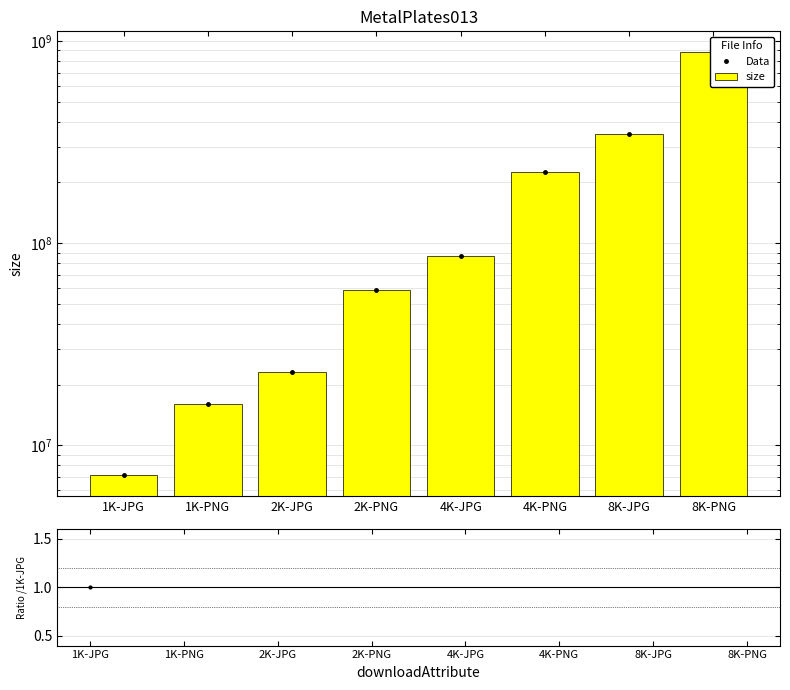

The Data series shows 39555864.4 at 2K-PNG. True or false?

False